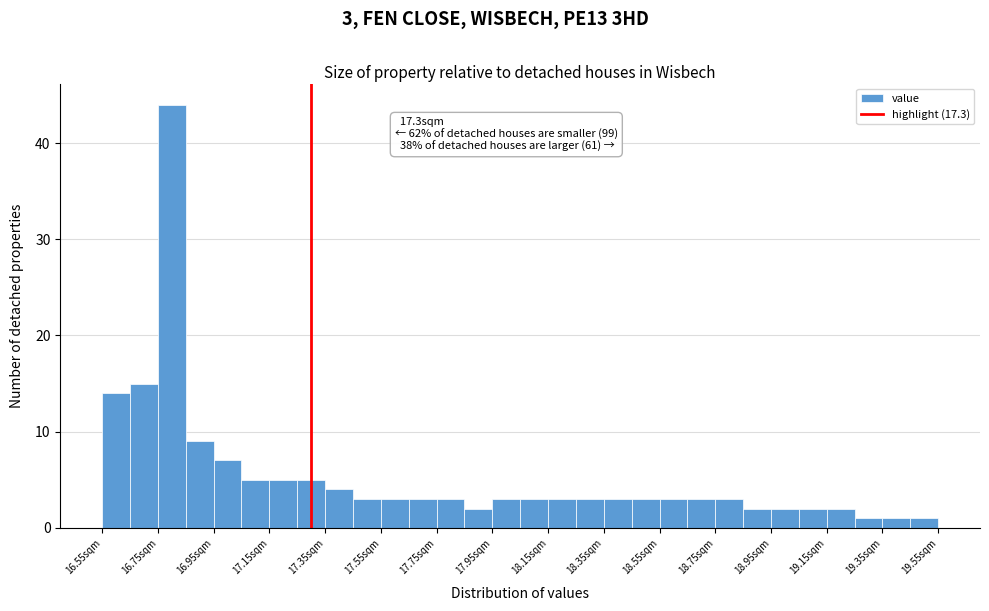

Over which range of the x-axis is the bar tallest?

16.75 to 16.85